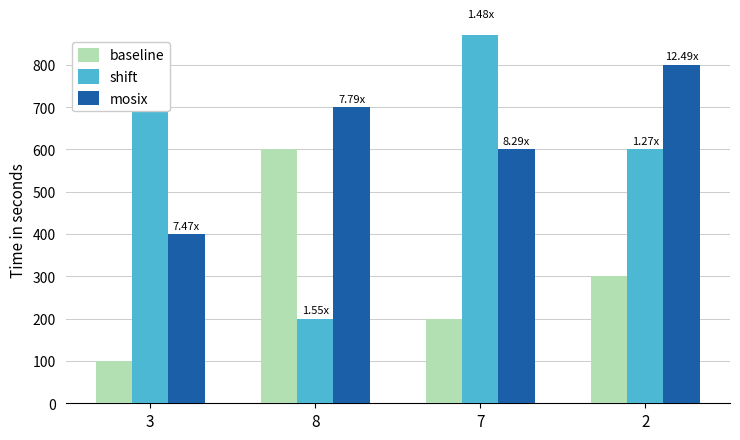

At which category does the chart reach its minimum across all series?

3